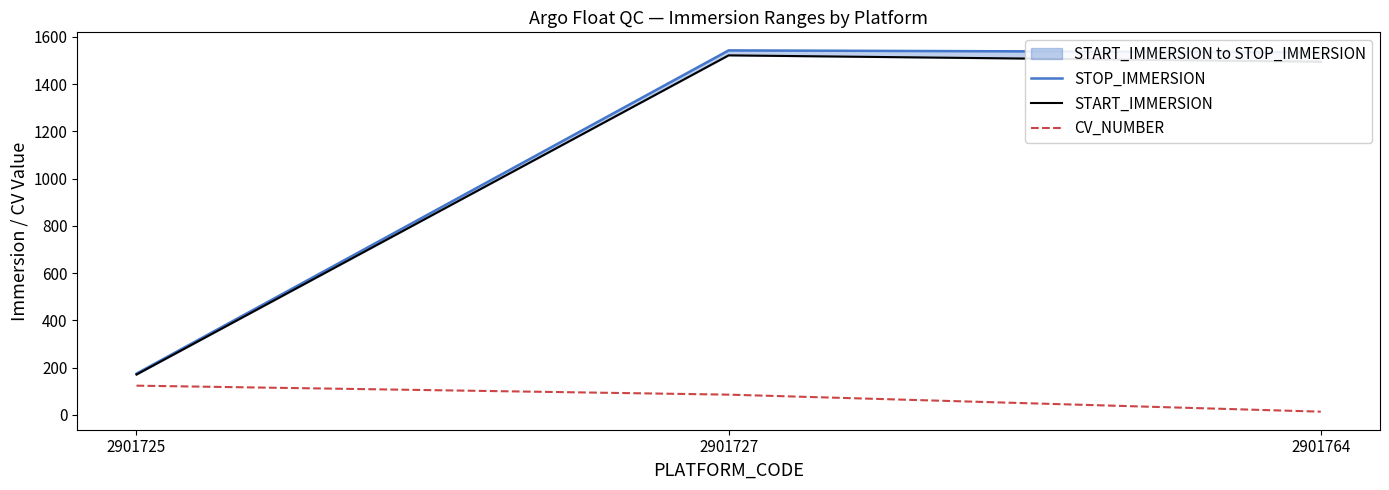

At 2901725, list the series in order from smallest to largest.

CV_NUMBER, START_IMMERSION, STOP_IMMERSION